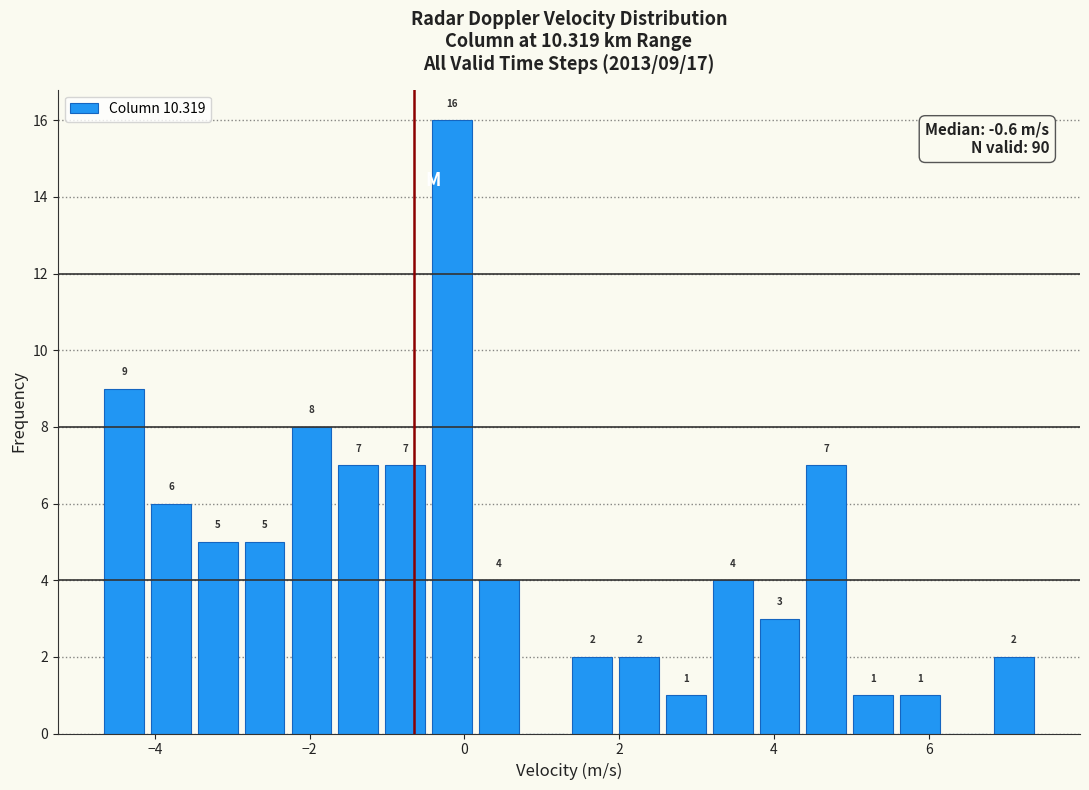

Read against the x-axis, roughly where is the centre of the tallest bar?

-0.2